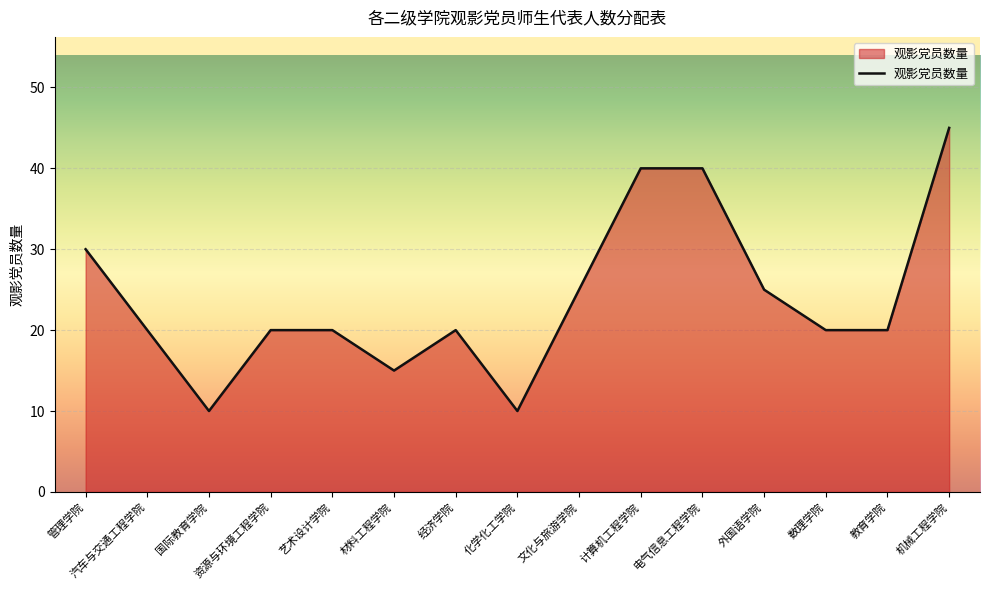

What is the minimum value shown in the chart?

10